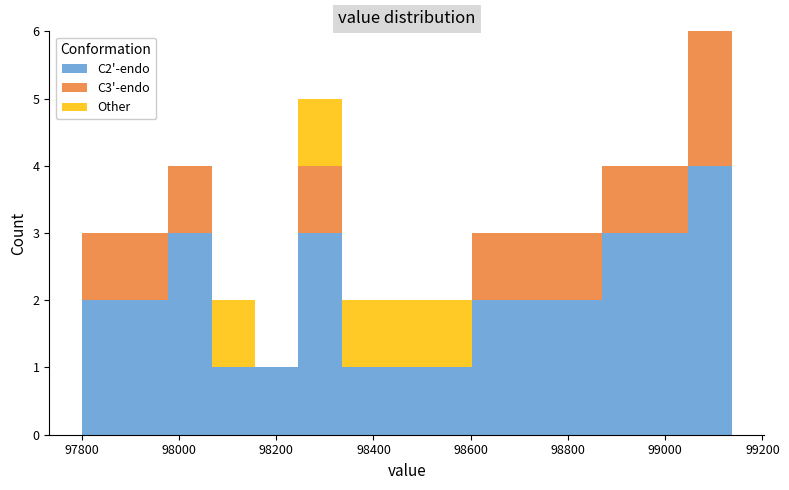

Reading left to right, transcribe this chart: for each stacked bar, give the range it covers on the x-axis and its total height. Neither the bar edges nor the heights are printed on the chart, so give them approximately, as read against the axes.

97800 to 97880: 3
97880 to 97980: 3
97980 to 98060: 4
98060 to 98160: 2
98160 to 98240: 1
98240 to 98340: 5
98340 to 98420: 2
98420 to 98520: 2
98520 to 98600: 2
98600 to 98700: 3
98700 to 98780: 3
98780 to 98860: 3
98860 to 98960: 4
98960 to 99040: 4
99040 to 99140: 6